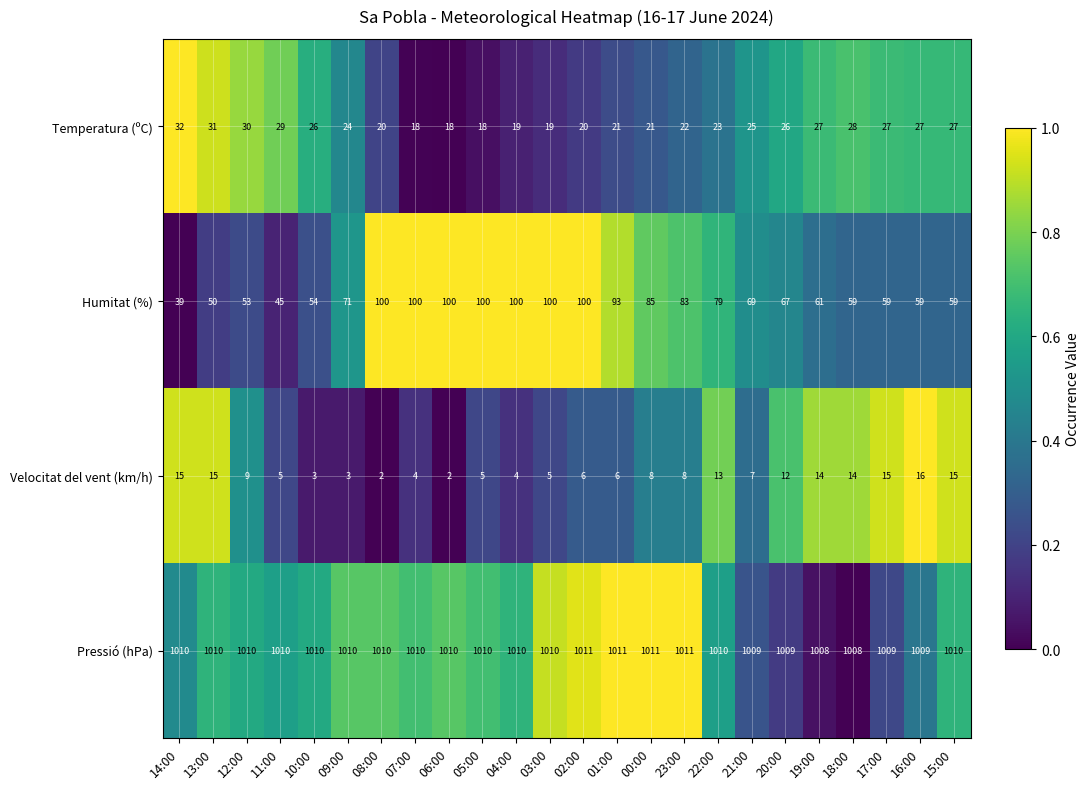

What is the difference between the maximum and minimum values in the Humitat (%) series?

61